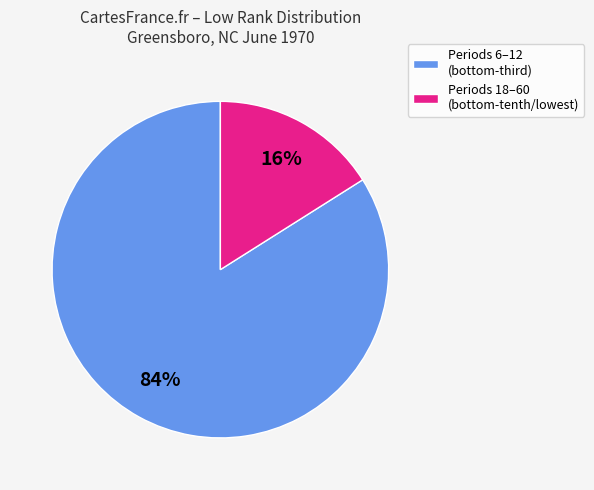

Does any single category account for the majority?

Yes